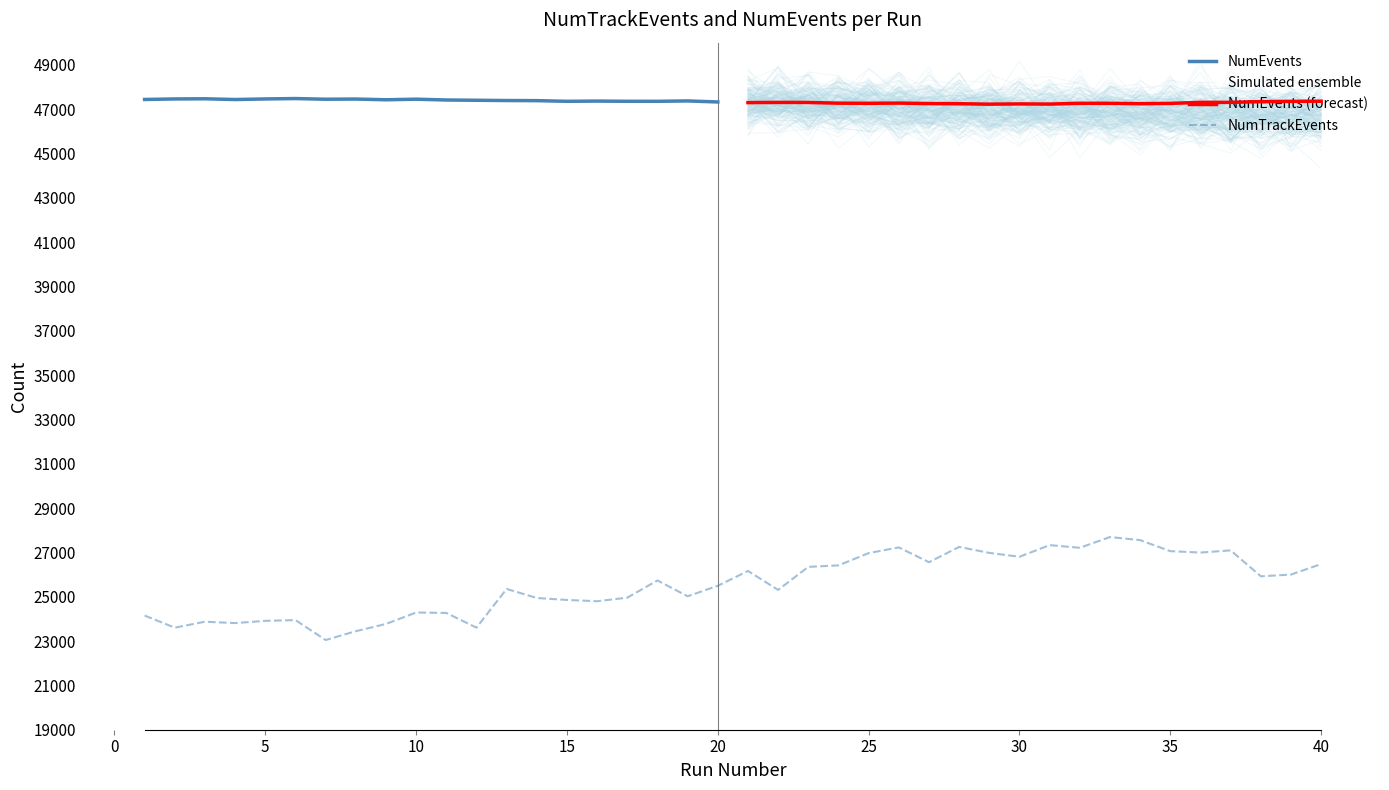

True or false: the data shows 25353 at 13.

True